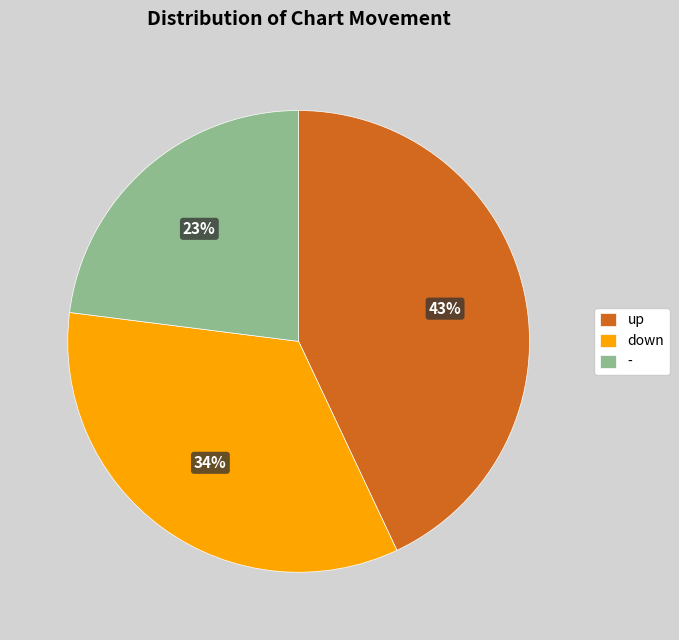

How many segments does this pie chart have?

3